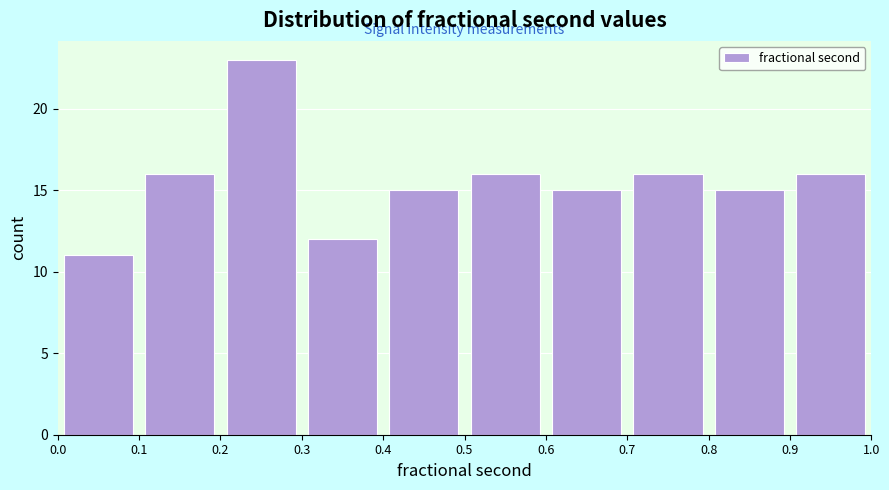

How tall is the bar that spans 0.6 to 0.7 on the x-axis? The values are not printed on the chart, so give them approximately, as read against the axis.

15